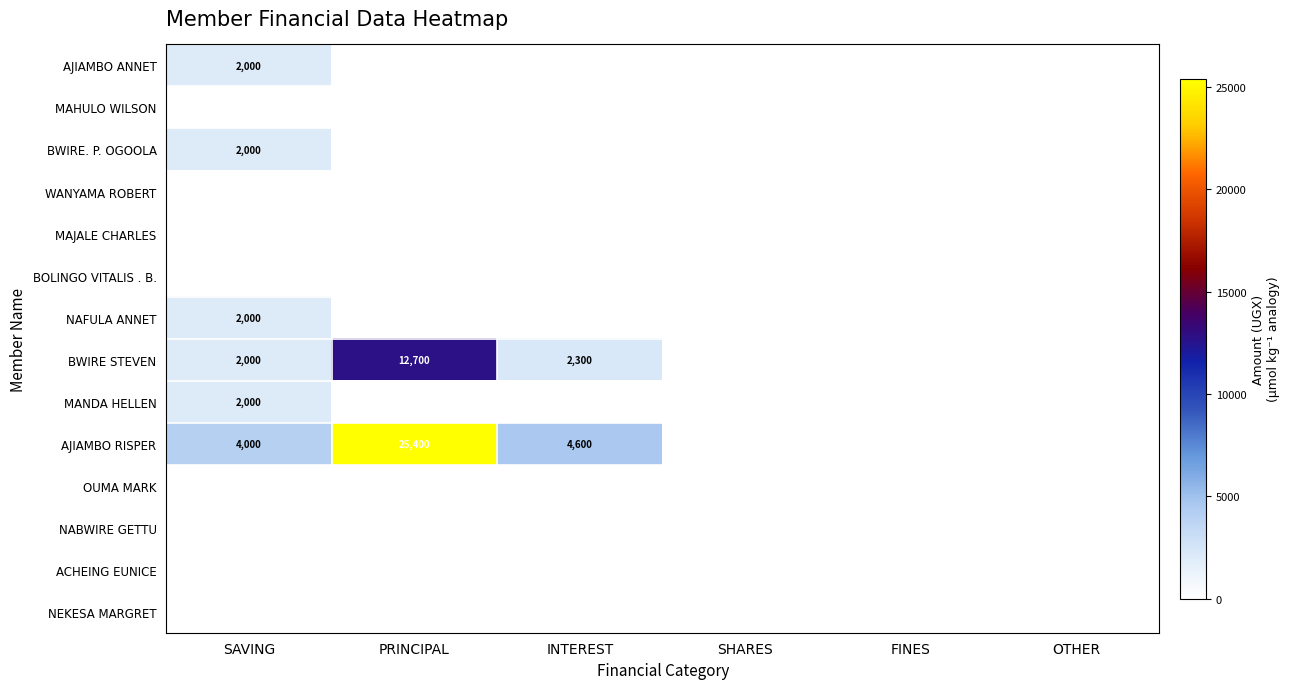

The ACHEING EUNICE series shows 0 at SHARES. True or false?

True